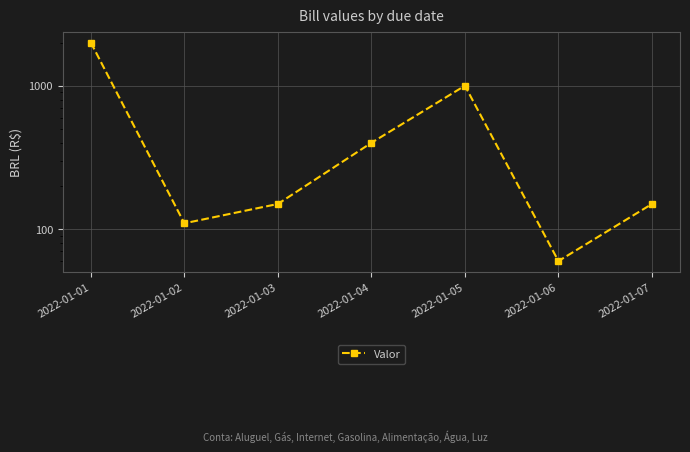

What is the sum of all values?

3870